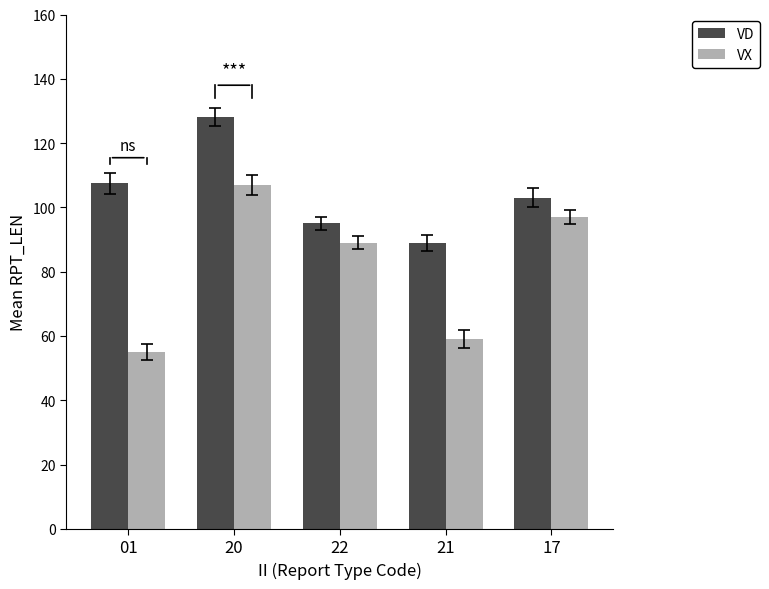

What is the value of the VD bar at the 1st from the left?

107.5